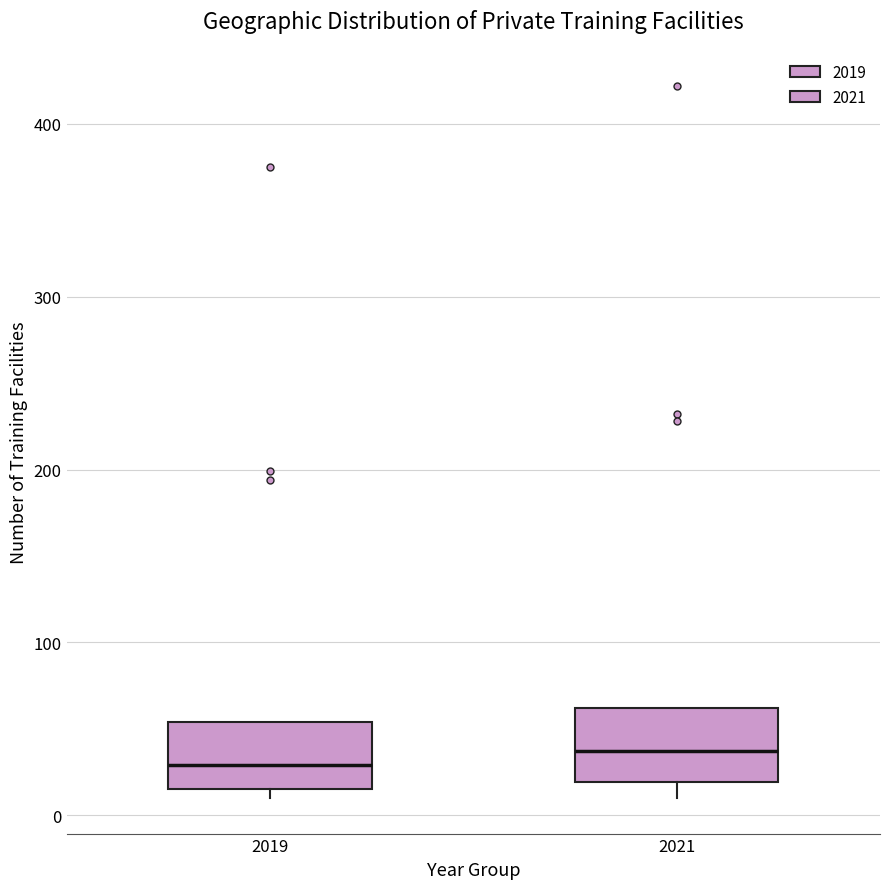

Reading left to right, read every box against the y-axis: the position of its median line, the range the box covers, and the ends of its whiskers. The values are not printed on the chart, so give them approximately, as read against the axis.

2019: median 30, box 20 to 50, whiskers 10 to 50
2021: median 40, box 20 to 60, whiskers 10 to 60